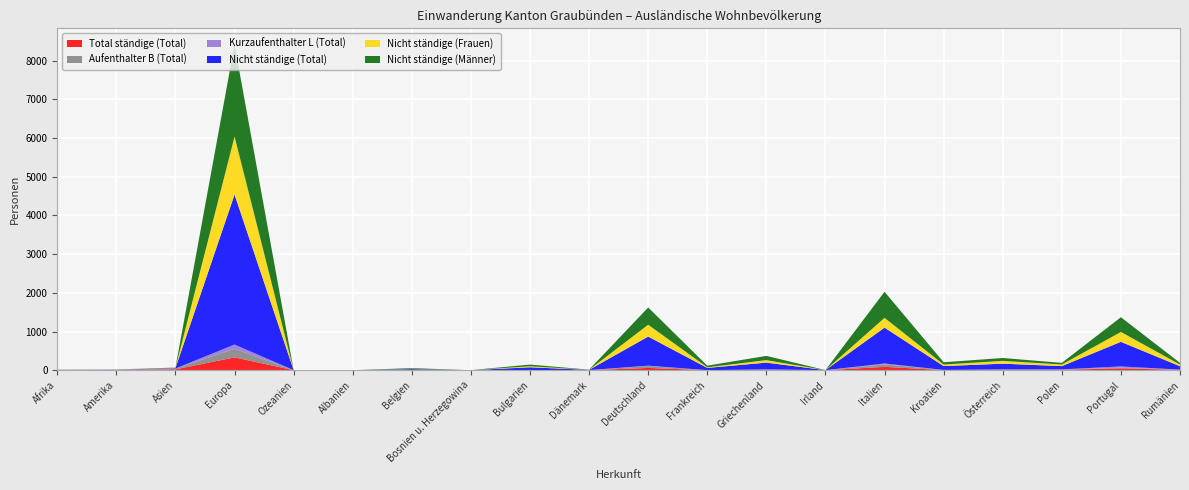

Reading right to left, transcribe all the data shown in this chart.

Total ständige (Total): 8	49	11	11	4	87	1	11	1	59	2	3	1	1	1	1	332	22	7	4
Aufenthalter B (Total): 5	18	5	7	2	66	1	0	0	51	2	2	1	1	1	1	221	21	6	4
Kurzaufenthalter L (Total): 3	31	6	4	2	21	0	11	1	8	0	1	0	0	0	0	111	1	1	0
Nicht ständige (Total): 87	636	84	147	99	927	1	174	58	752	5	70	0	26	0	0	3876	12	3	4
Nicht ständige (Frauen): 44	255	42	73	40	253	0	65	16	306	2	26	0	8	0	0	1499	5	1	3
Nicht ständige (Männer): 43	381	42	74	59	674	1	109	42	446	3	44	0	18	0	0	2377	7	2	1